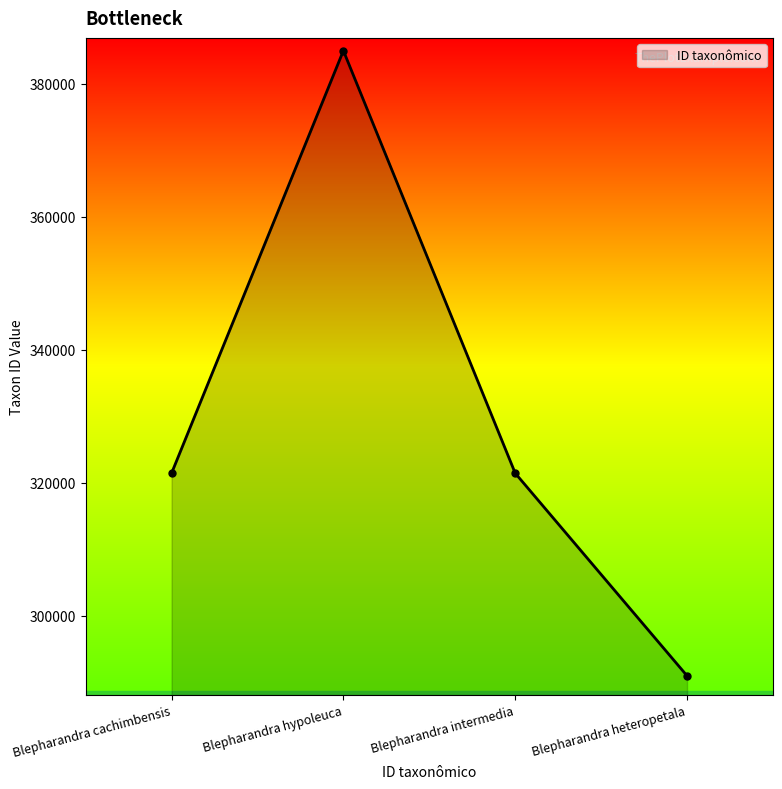

At which category does the chart reach its minimum across all series?

Blepharandra heteropetala